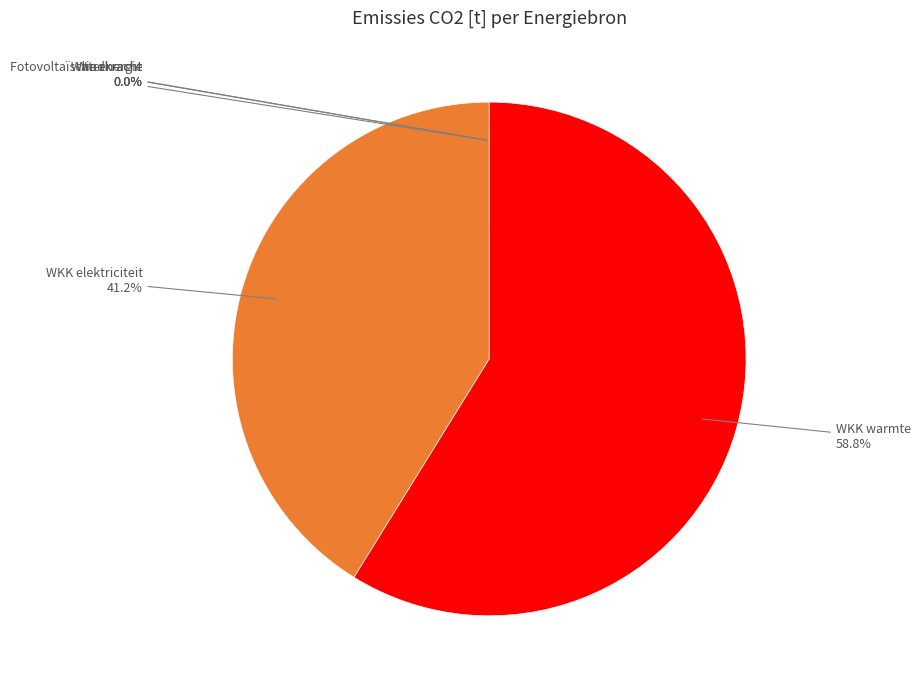

What percentage do WKK warmte and WKK elektriciteit together represent?

100.0%